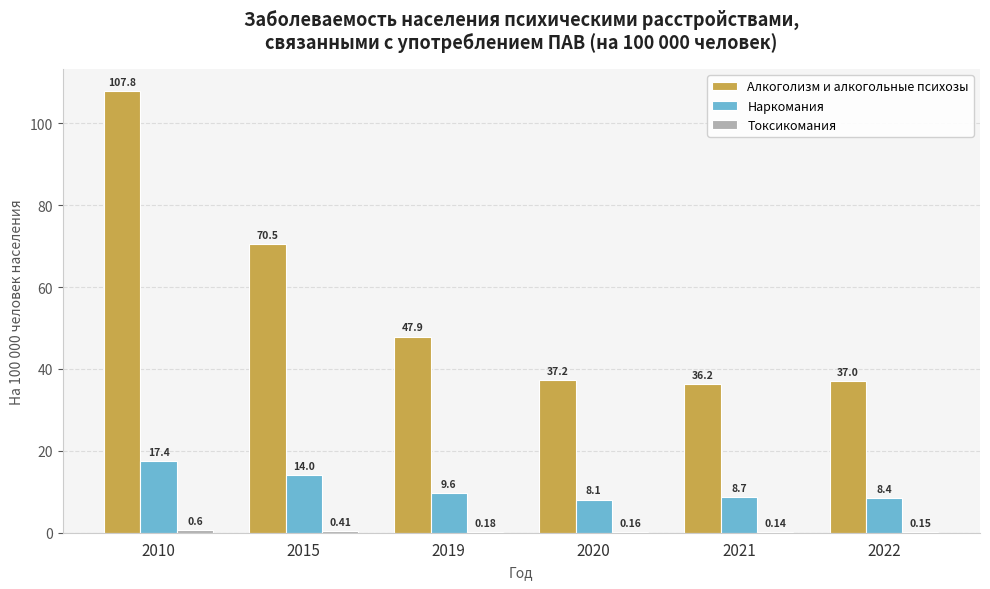

Which series has the largest total across all categories?

Алкоголизм и алкогольные психозы